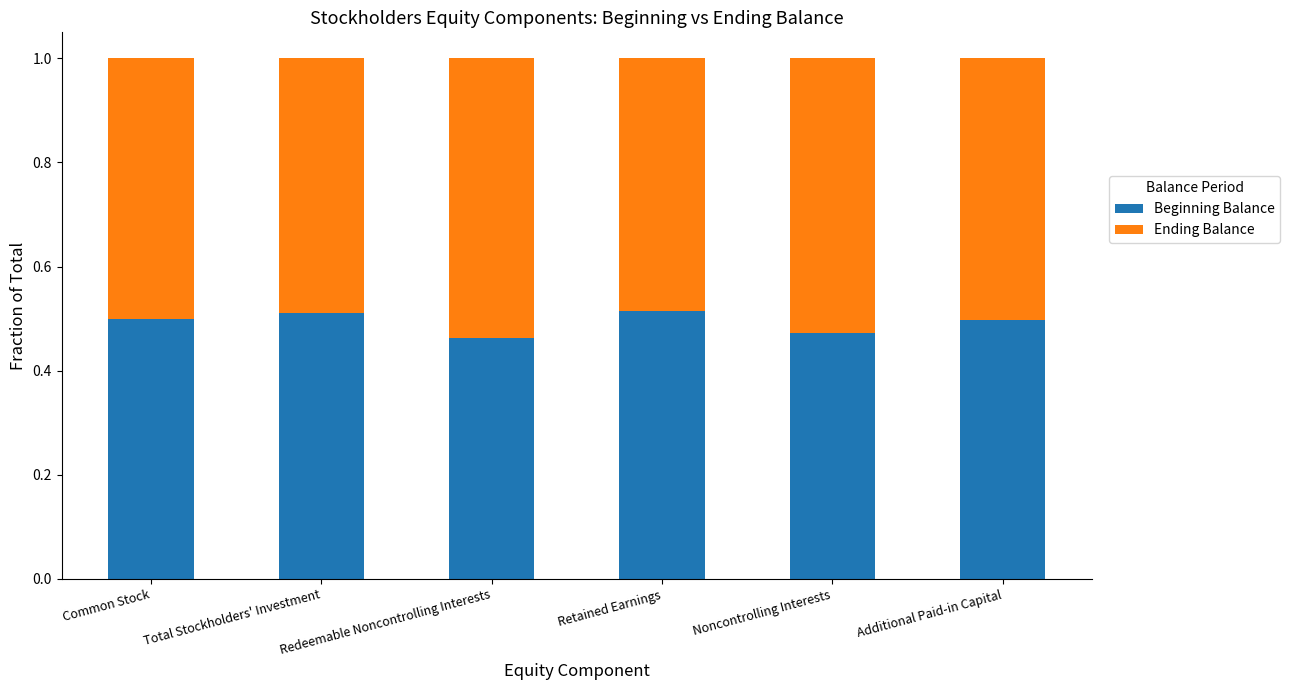

The value of Beginning Balance at Additional Paid-in Capital is 0.5. True or false?

True